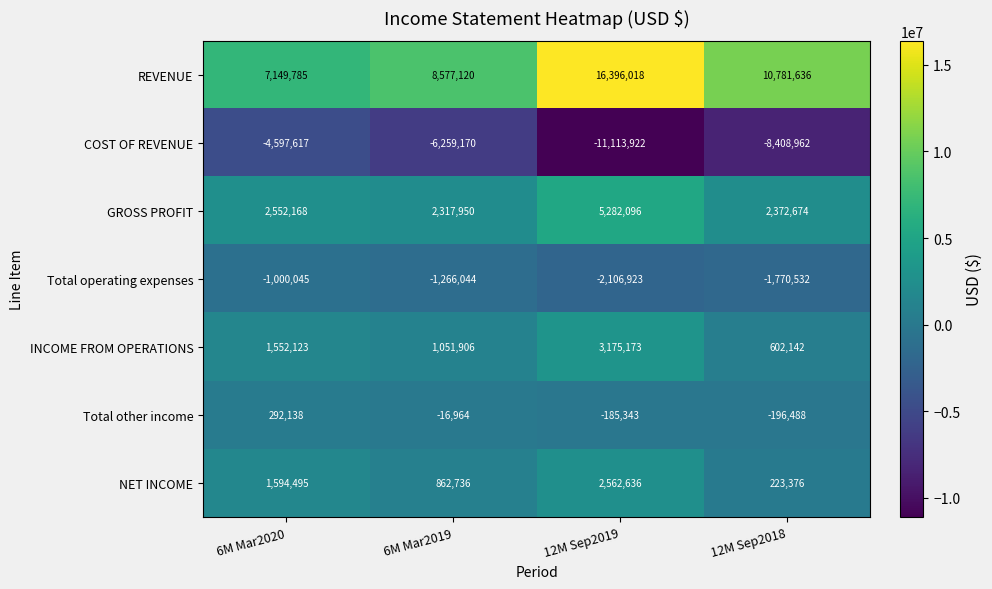

Rank the series at 12M Sep2019 from highest to lowest value.

REVENUE, GROSS PROFIT, INCOME FROM OPERATIONS, NET INCOME, Total other income, Total operating expenses, COST OF REVENUE